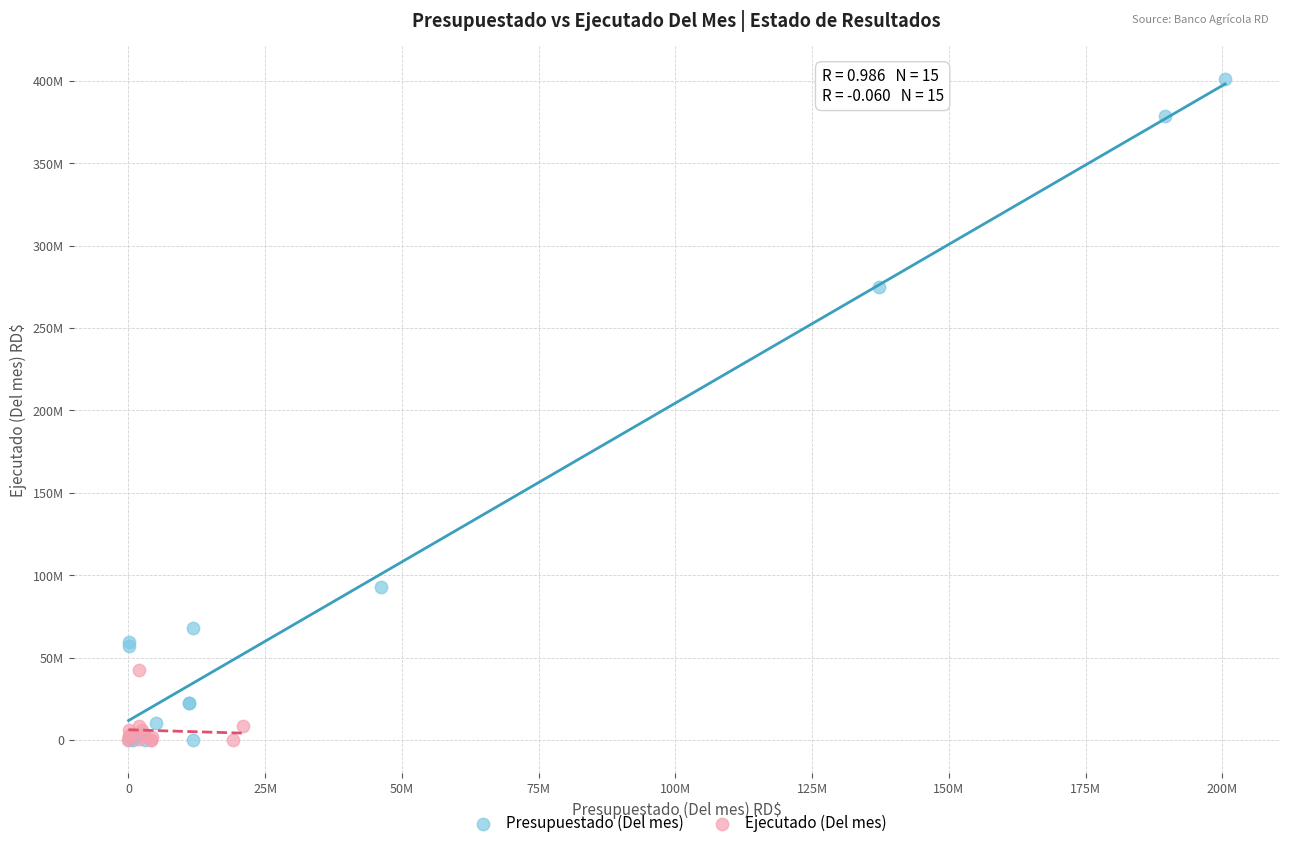

Which series has the largest Y range (max minus min)?

Presupuestado (Del mes)